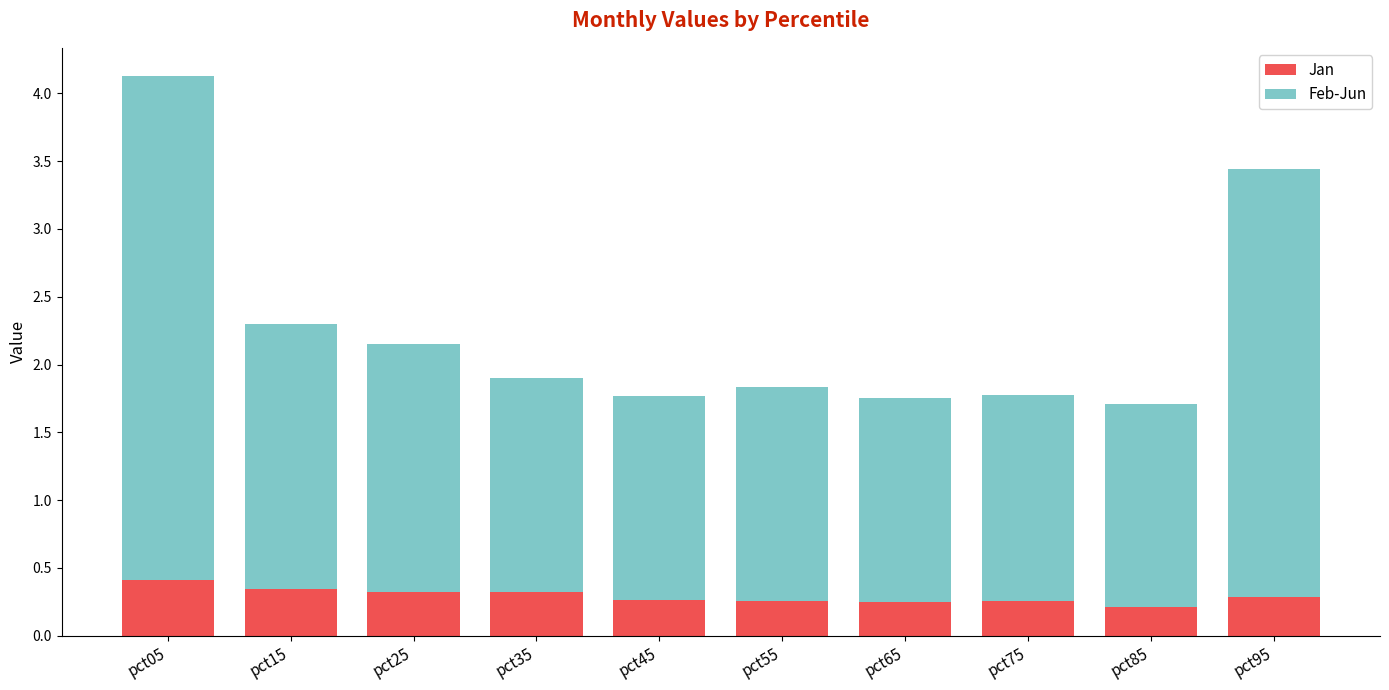

At which category is the sum across all series the highest?

pct05